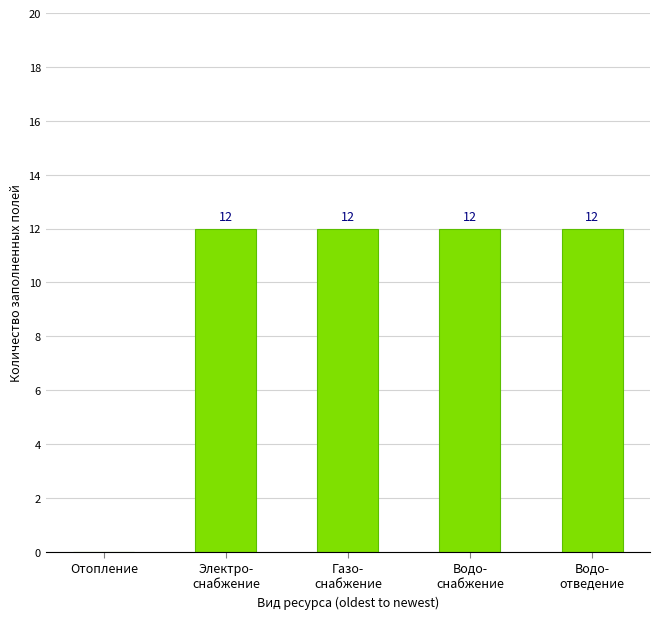

Reading left to right, what are all the values shown in this chart?

Отопление=0	Электро-
снабжение=12	Газо-
снабжение=12	Водо-
снабжение=12	Водо-
отведение=12